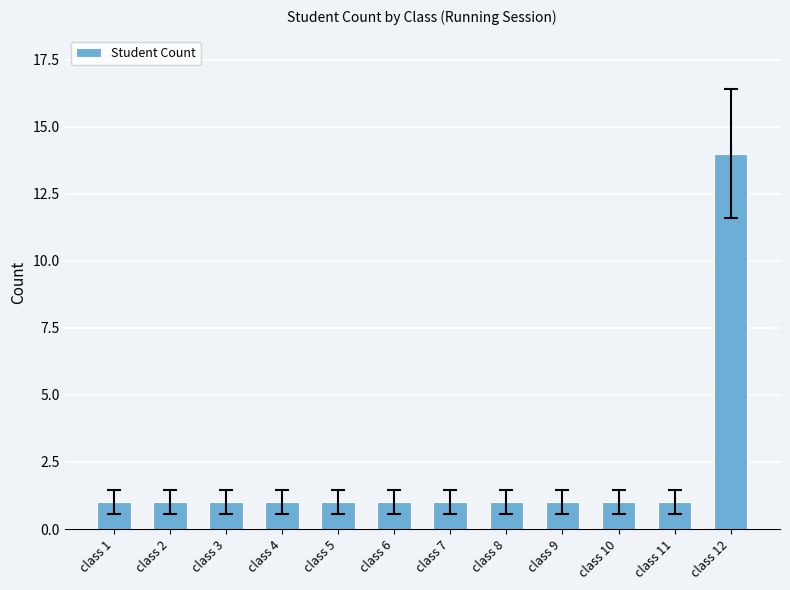

The chart shows a value of 0 at class 5. True or false?

False